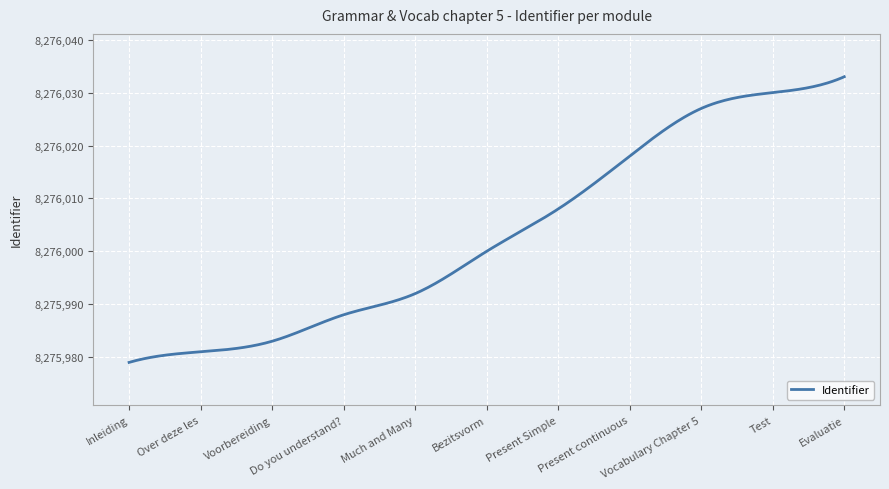

What is the minimum value shown in the chart?

8275979.0